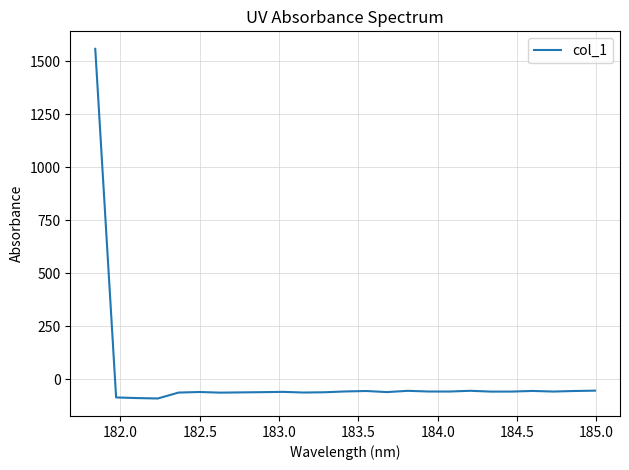

What is the greatest value displayed?

1557.6